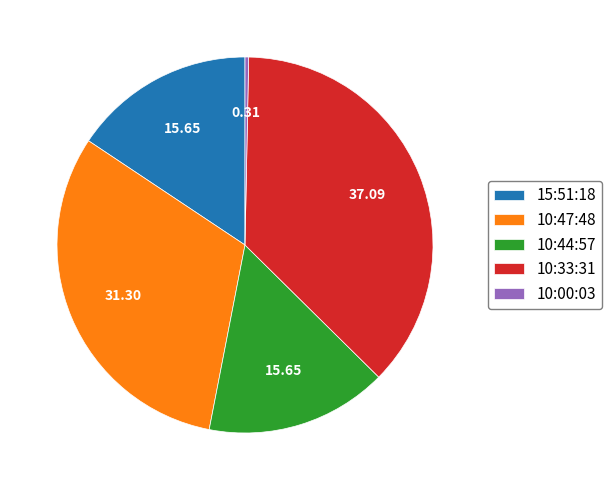

Which category has the smallest portion of the pie?

10:00:03